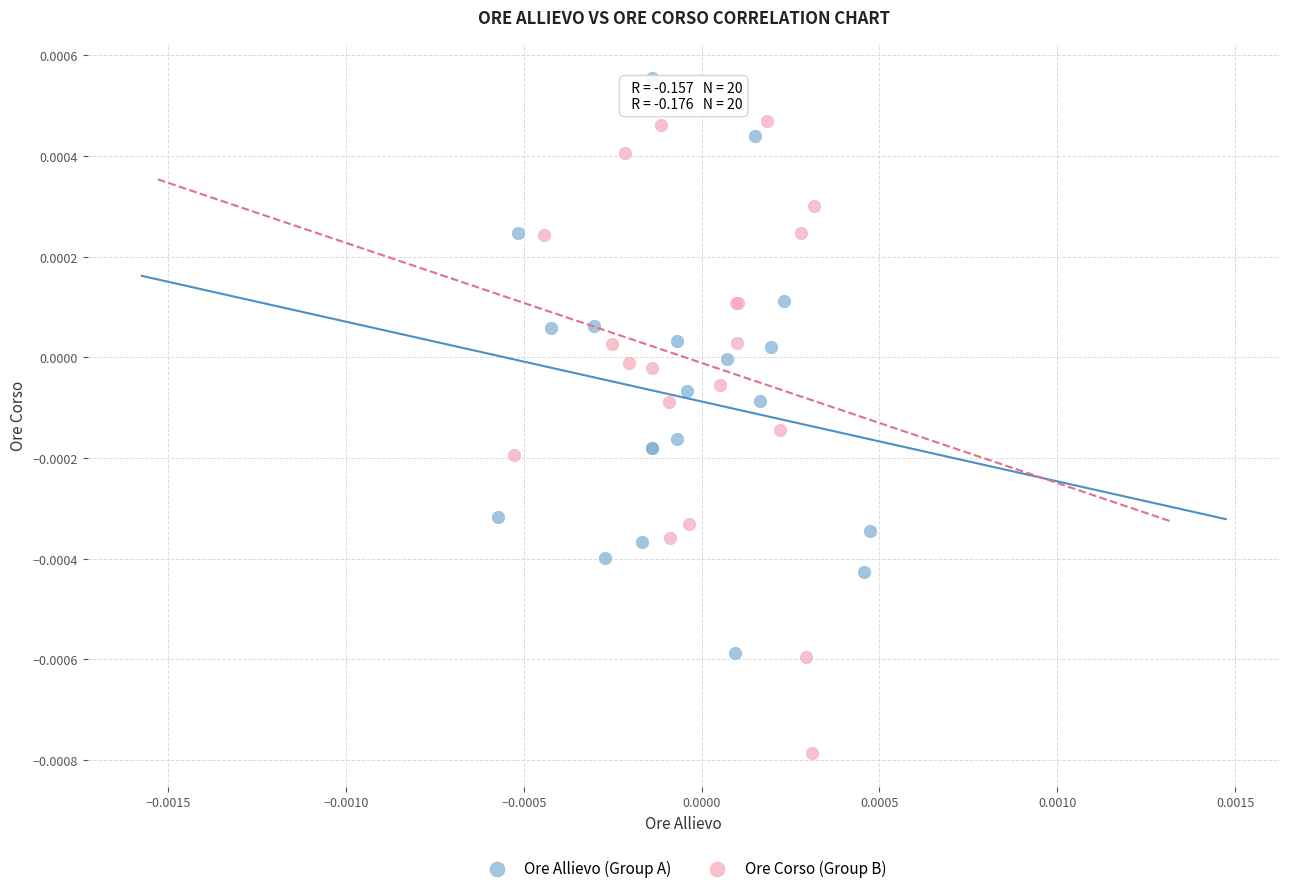

Which series reaches the minimum Y coordinate?

Ore Corso (Group B)